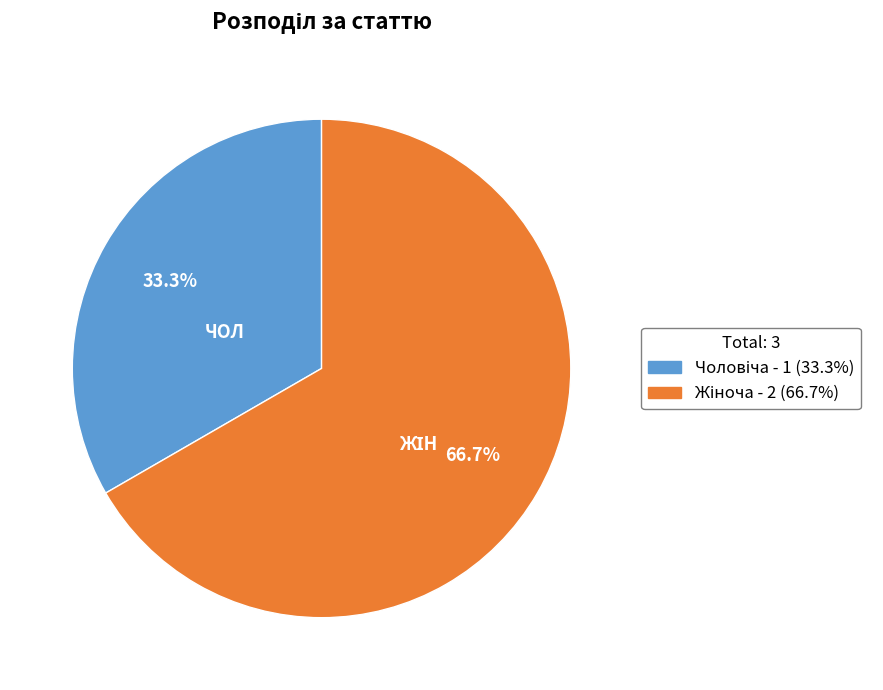

Does any single category account for the majority?

Yes